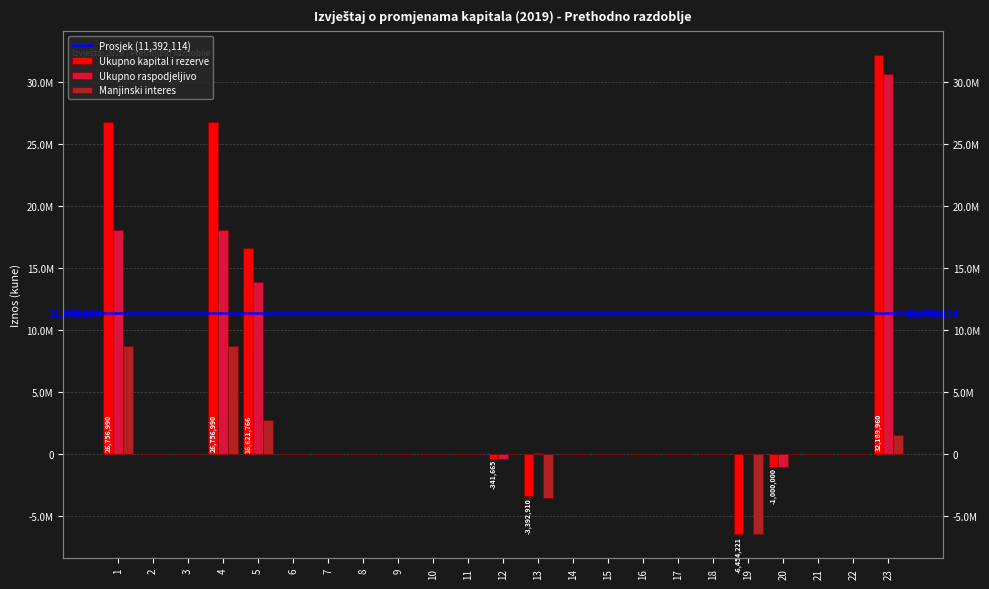

List the series in order of their peak value, highest first.

Ukupno kapital i rezerve, Ukupno raspodjeljivo, Manjinski interes